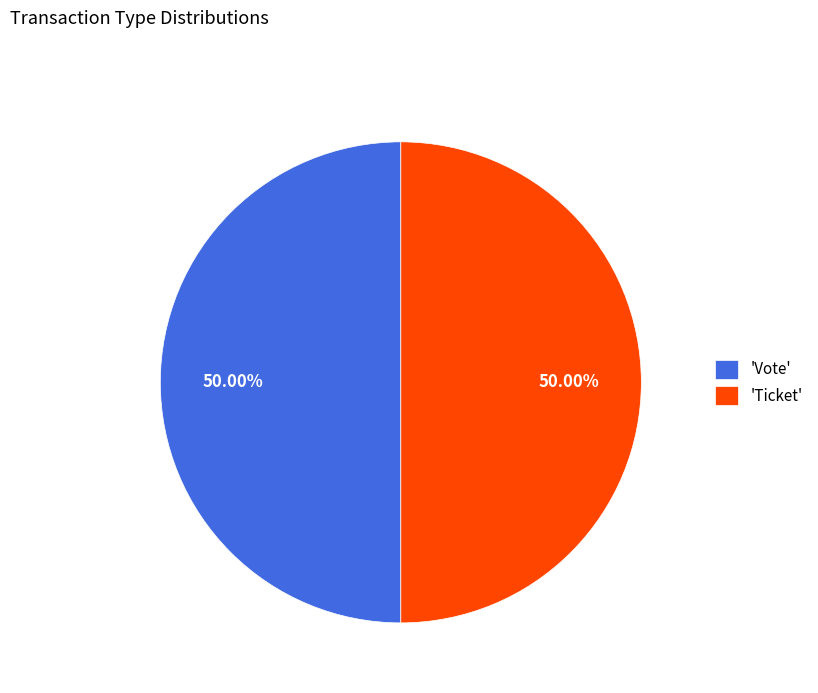

Do 'Vote' and 'Ticket' together represent more than half of the pie?

Yes